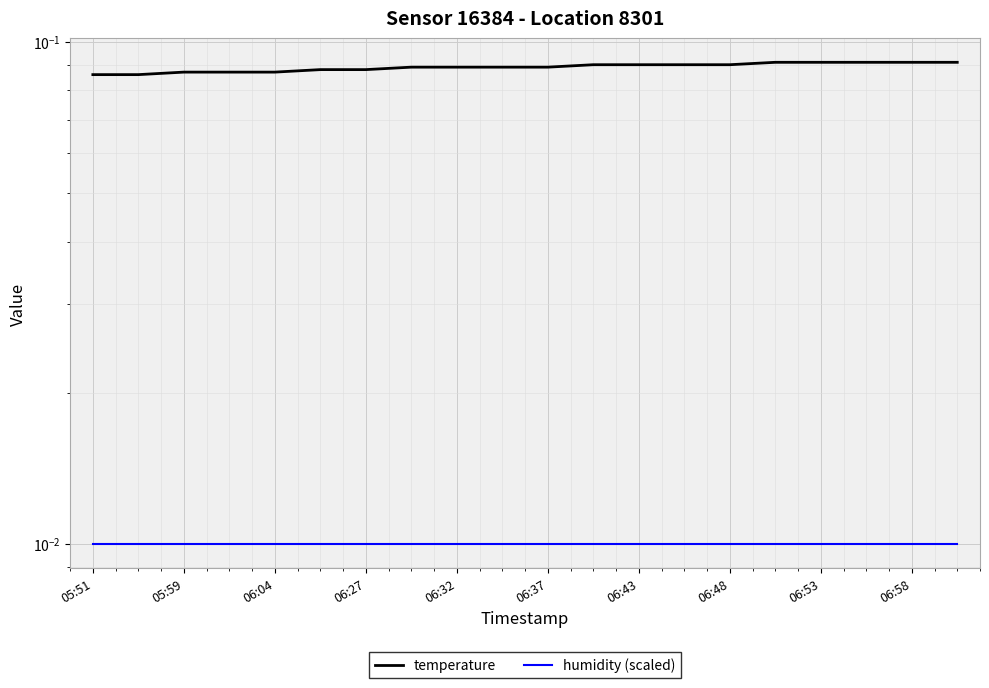

What is the sum of all humidity (scaled) values?

0.2